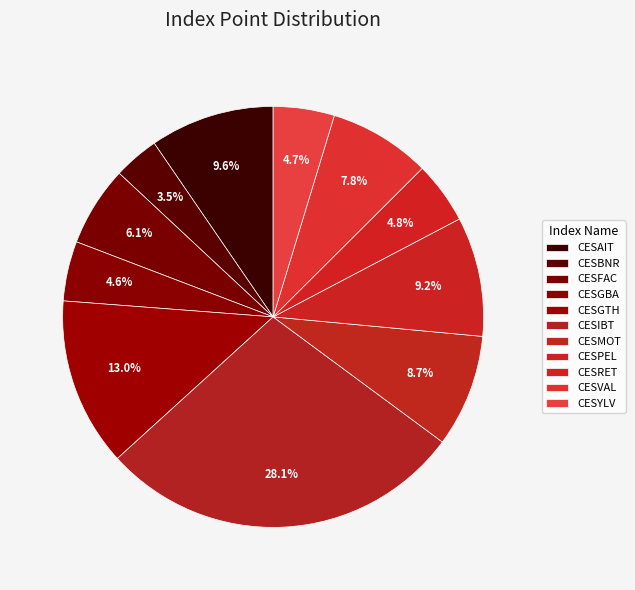

To the nearest percent, what is the difference between the CESVAL and CESMOT slice percentages?

1%